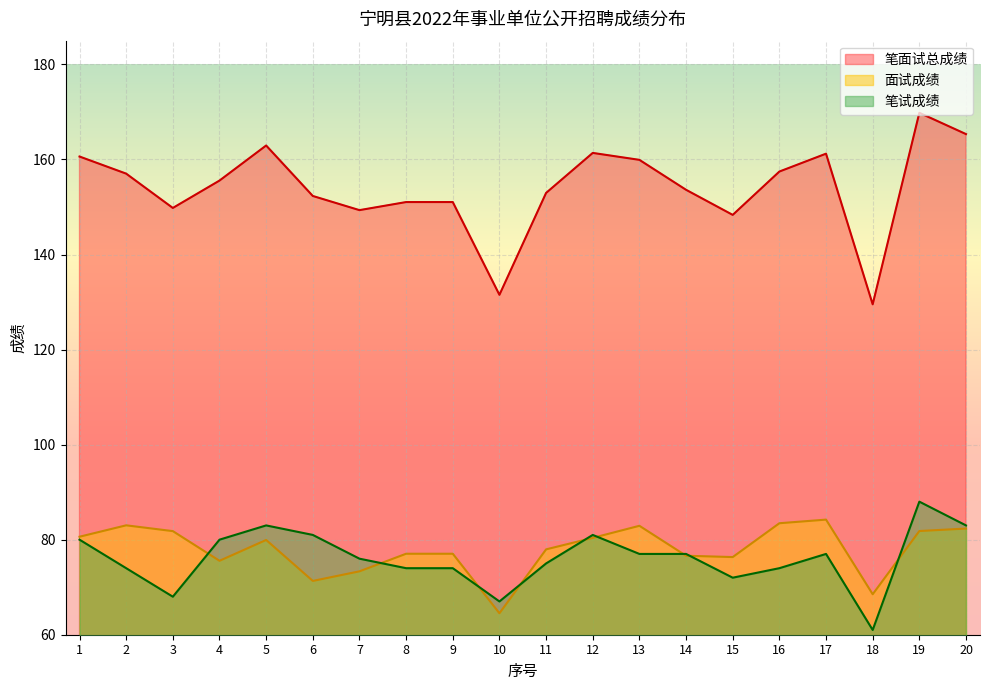

What is the average value of the 面试成绩 series?

77.9